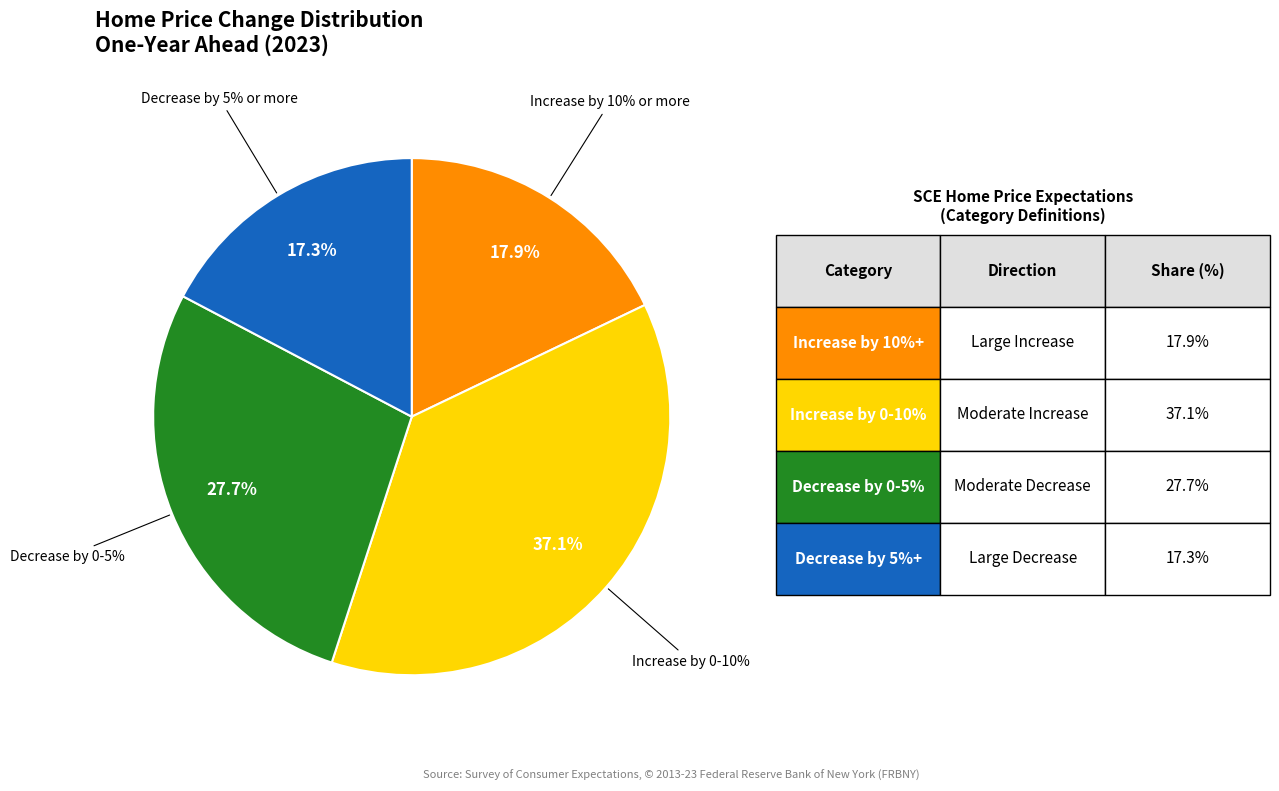

Is the sum of Increase by 10% or more and Decrease by 0-5% greater than half?

No